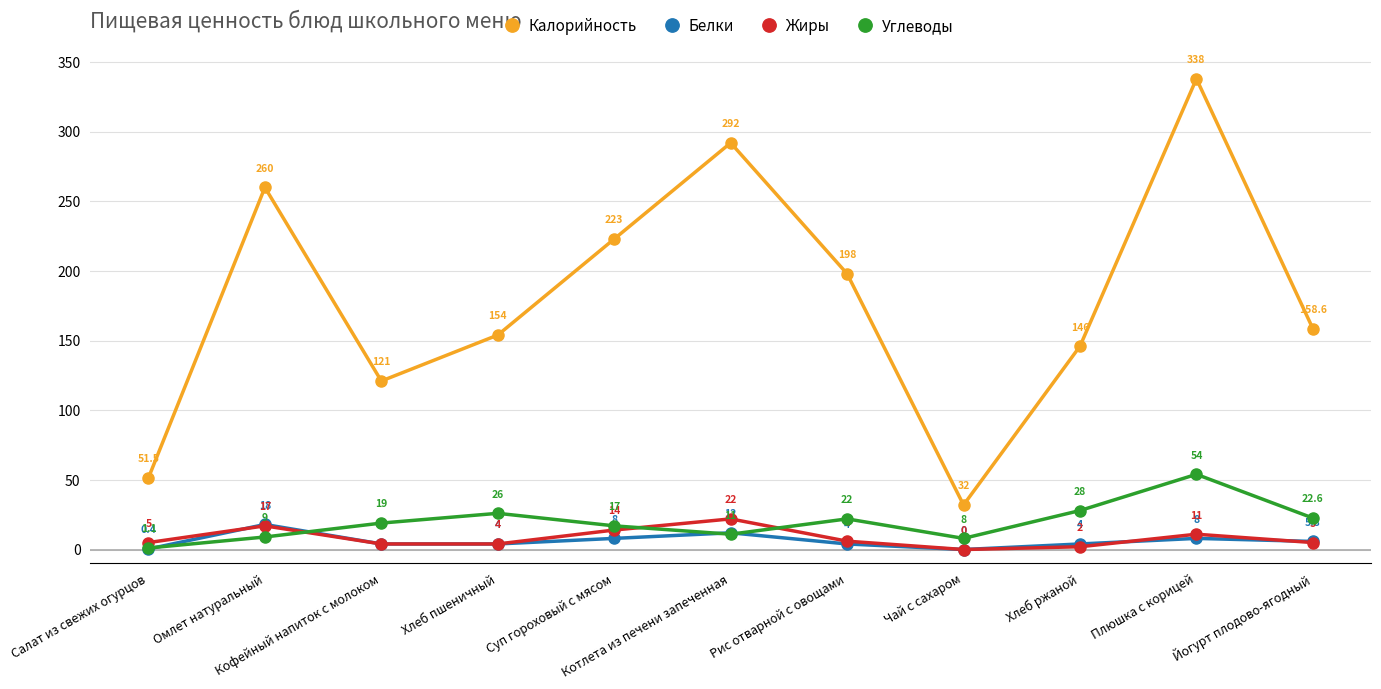

At how many categories does at least one series exceed 182?

5